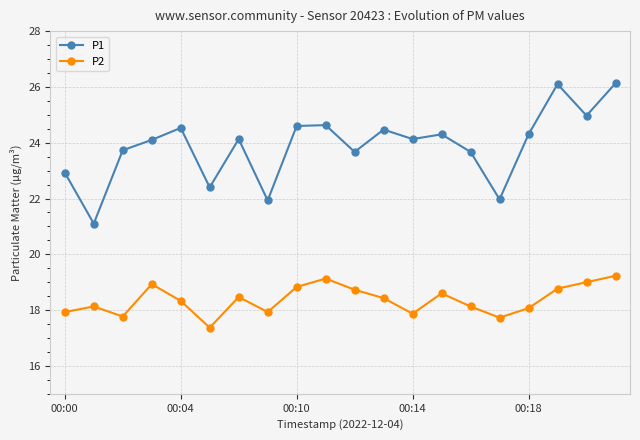

What is the maximum value shown in the chart?

26.1